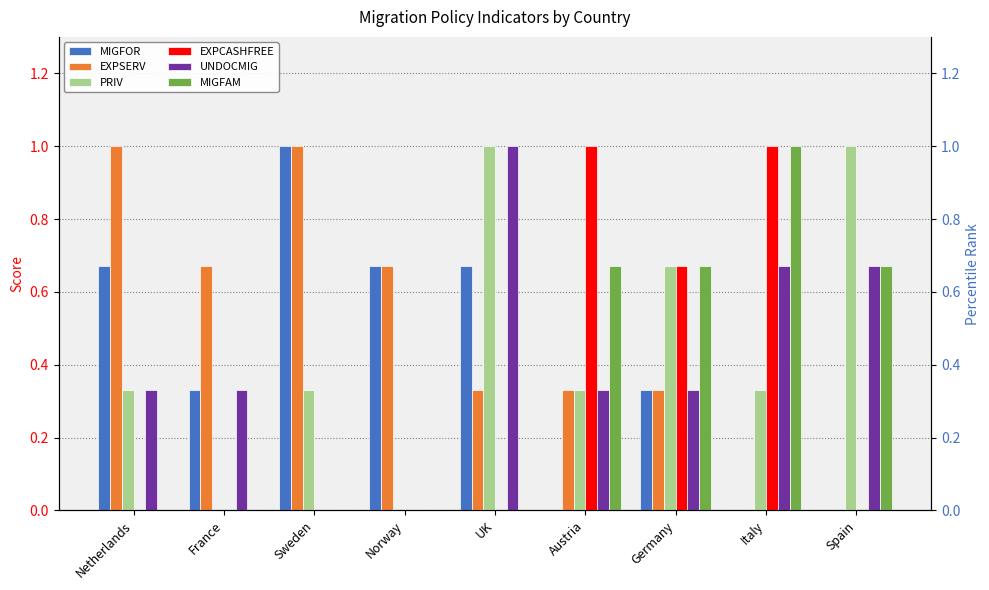

What is the value of the MIGFOR bar at the 5th from the left?

0.7